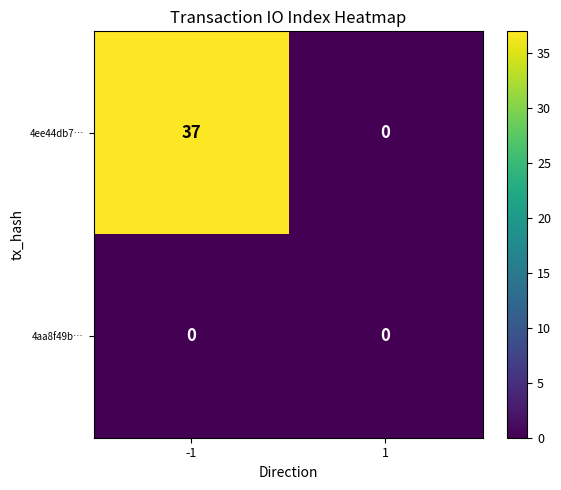

What is the sum of the 4ee44db7… values at 1 and -1?

37